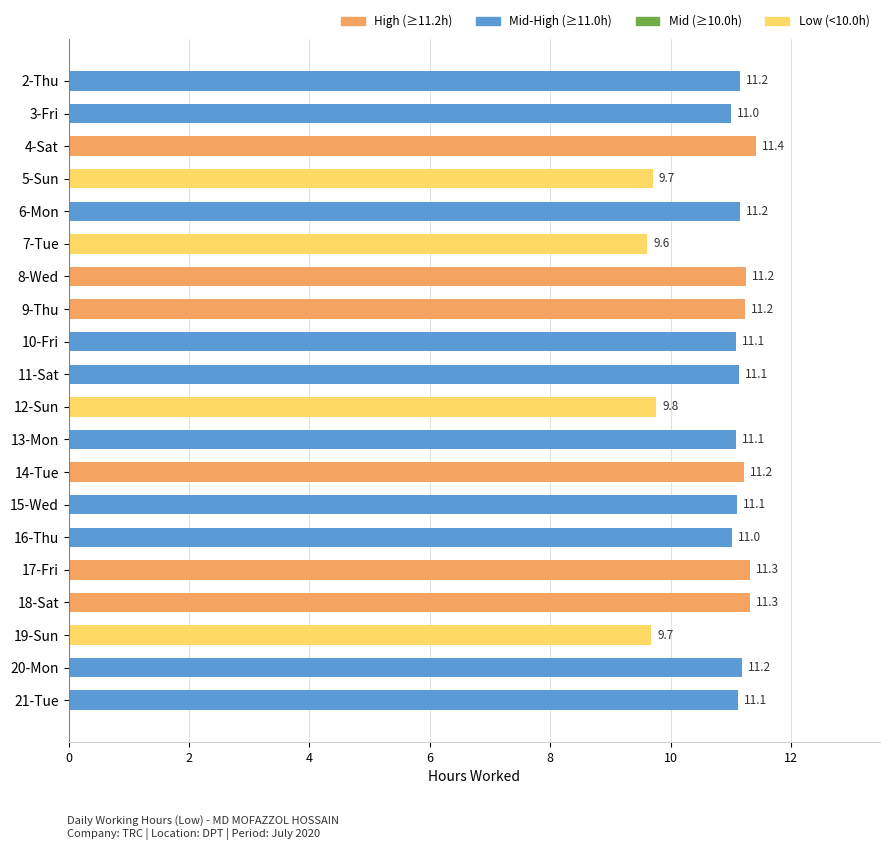

Which has a higher value, 11-Sat or 9-Thu?

9-Thu